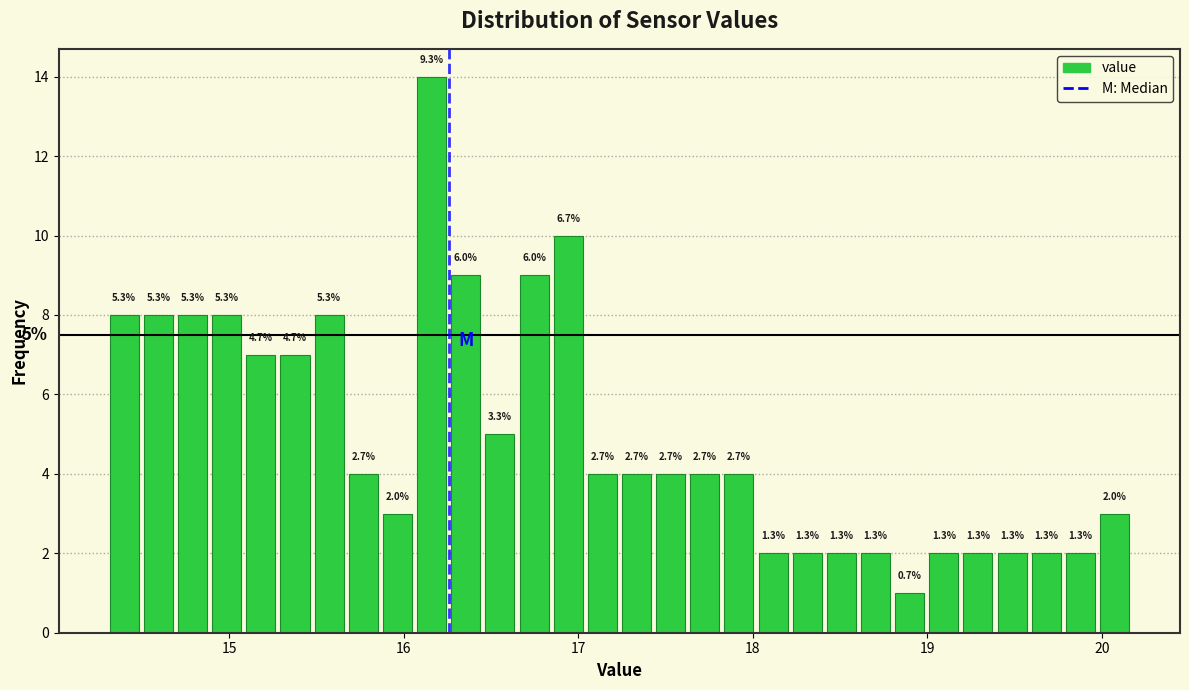

Around what value on the x-axis is the tallest bar? Give the approximate position of its centre, as read against the axis.

16.2